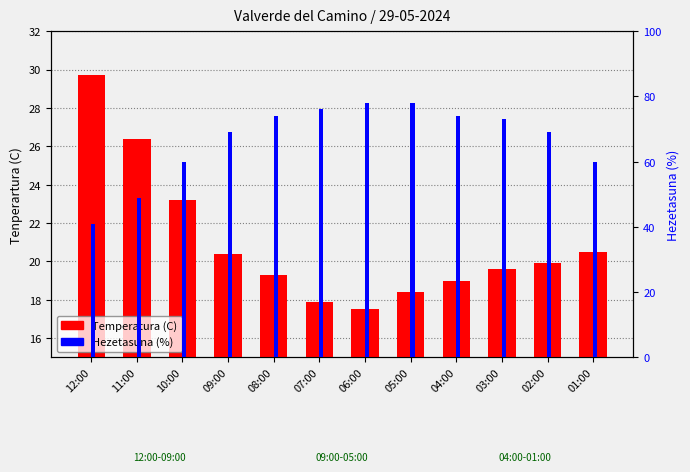

Which has a higher value, 01:00 or 04:00?

01:00